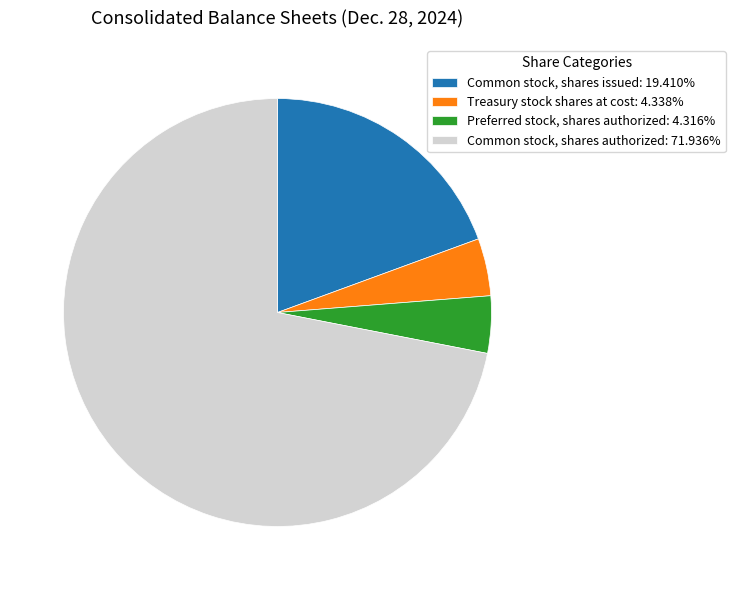

What is the largest slice in the pie chart?

Common stock, shares authorized